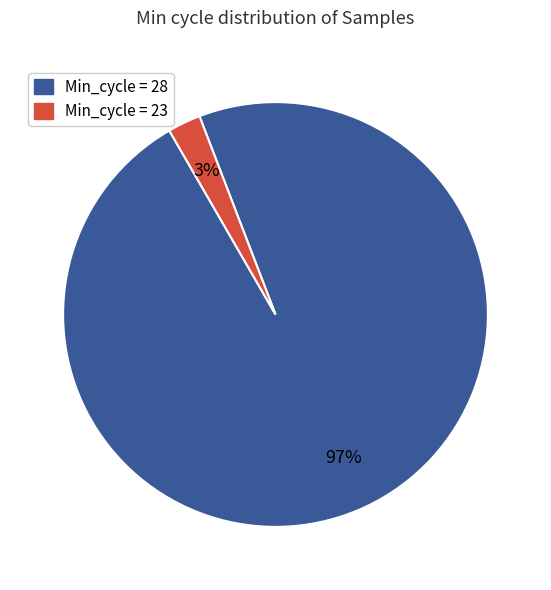

Rank the categories by value from lowest to highest.

Min_cycle = 23, Min_cycle = 28